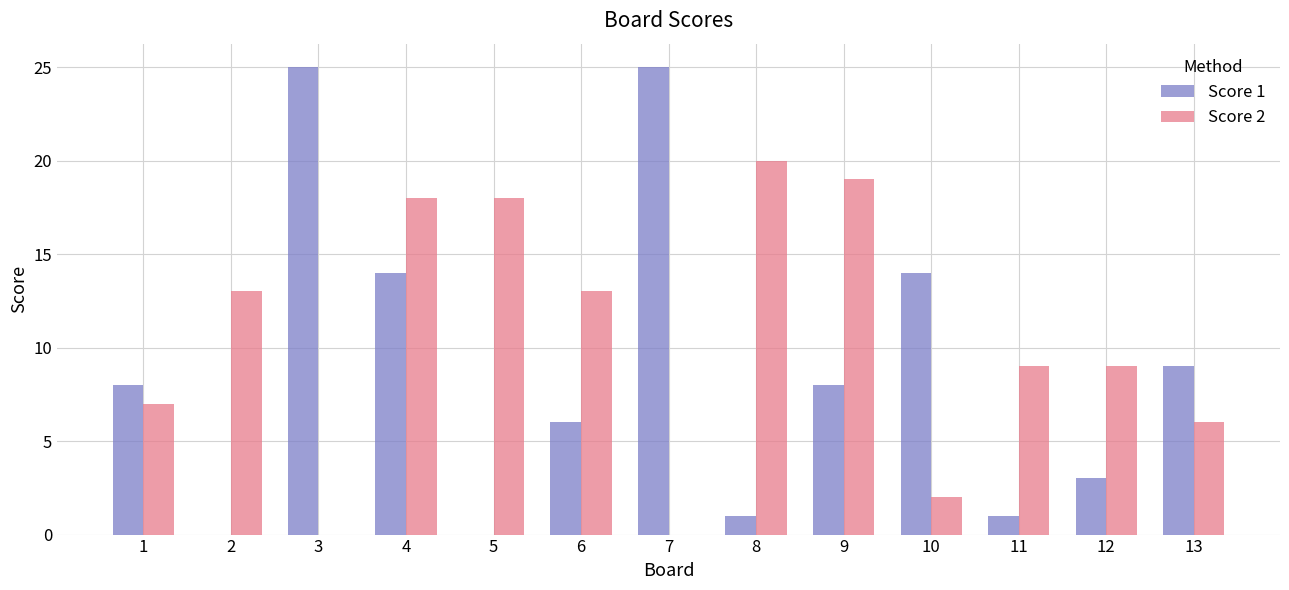

Is the value of Score 2 at 3 greater than the value of Score 1 at 7?

No